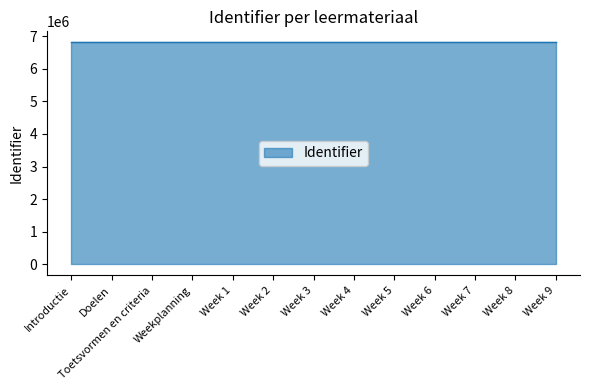

Approximately how many times larger is the value at Week 5 compared to Week 2?

1.0